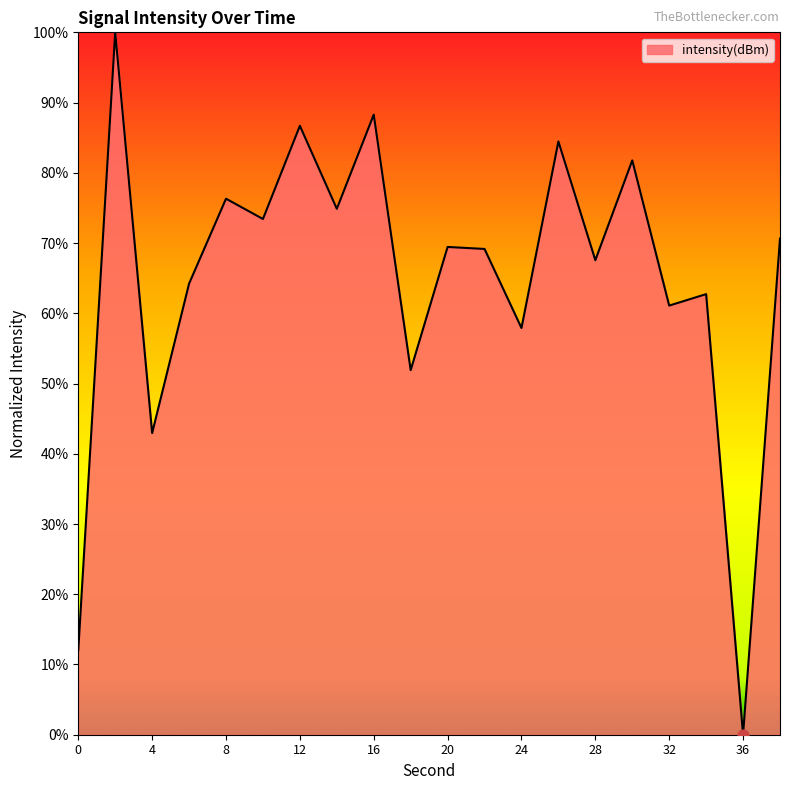

What is the difference between the maximum and minimum values?

100.0